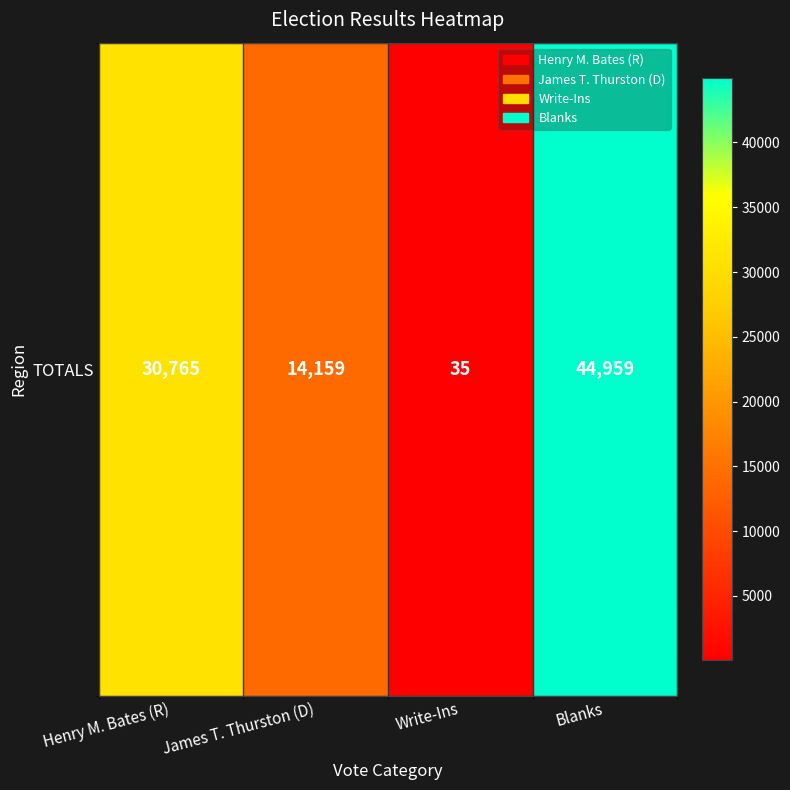

The chart shows a value of 14159 at James T. Thurston (D). True or false?

True